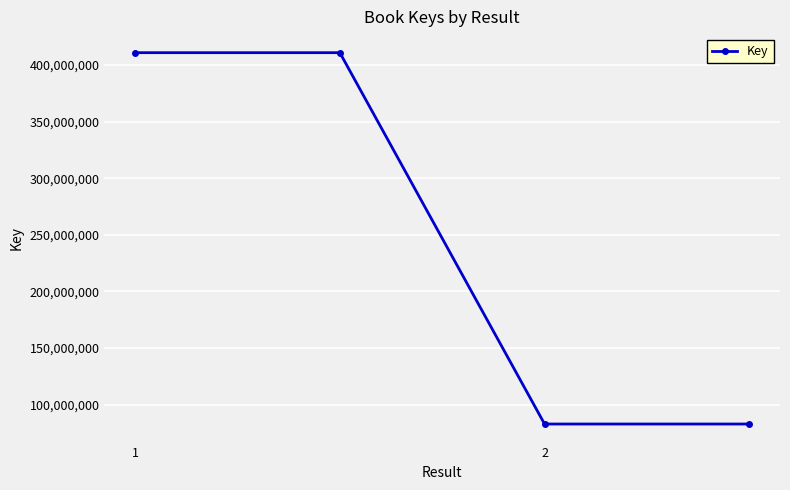

Is this an area chart (filled region under the line)?

No